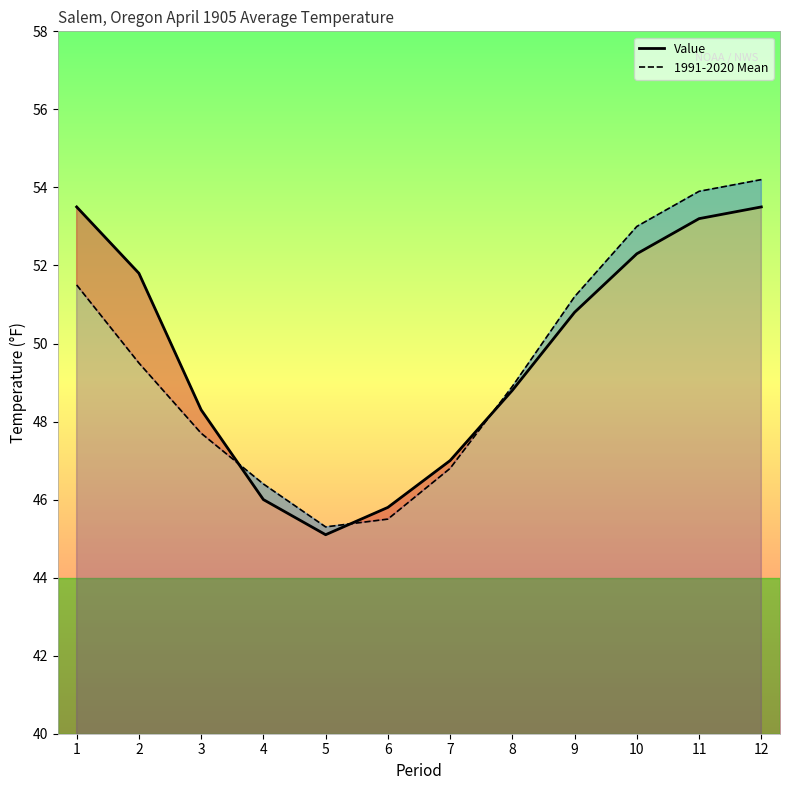

At which label does 1991-2020 Mean reach its peak?

12